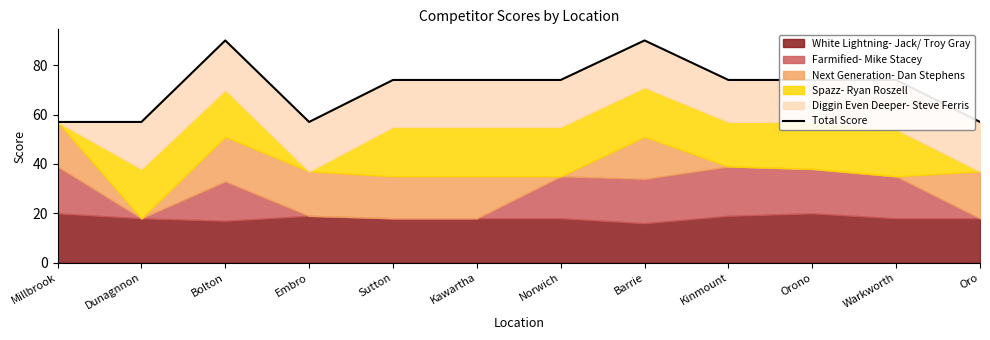

How many lines are shown in the chart?

1